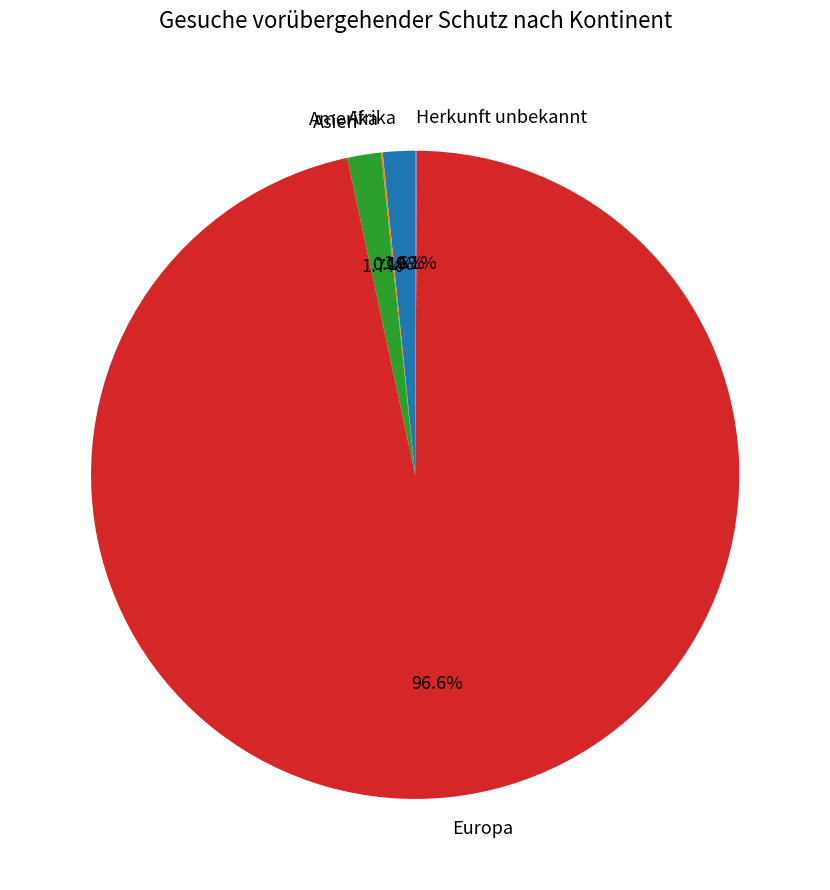

Which slice represents more than half of the pie?

Europa